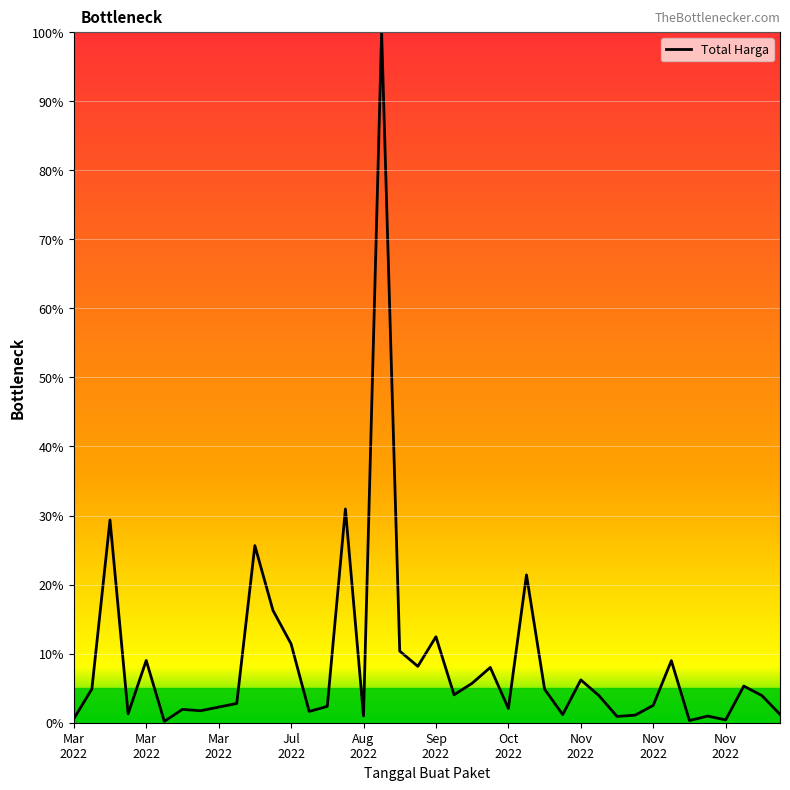

How many series are shown in this chart?

1